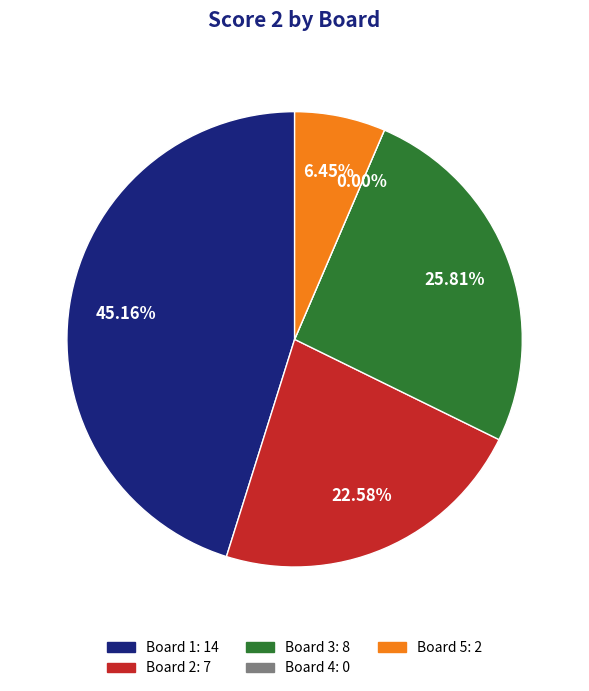

How many slices are in this pie chart?

5